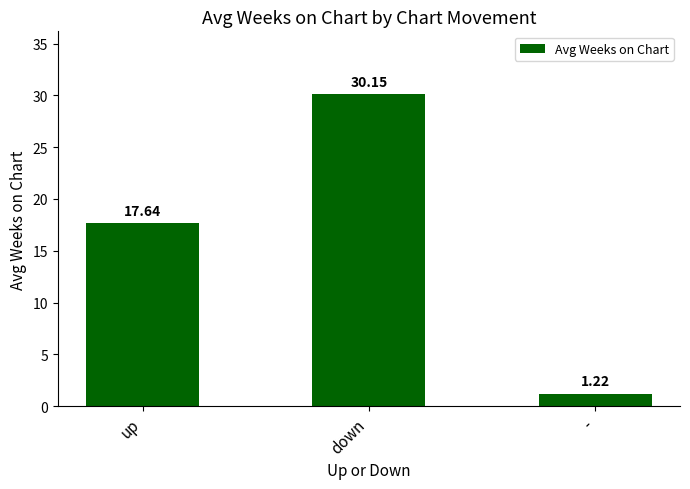

What is the change in value from down to -?

-28.9